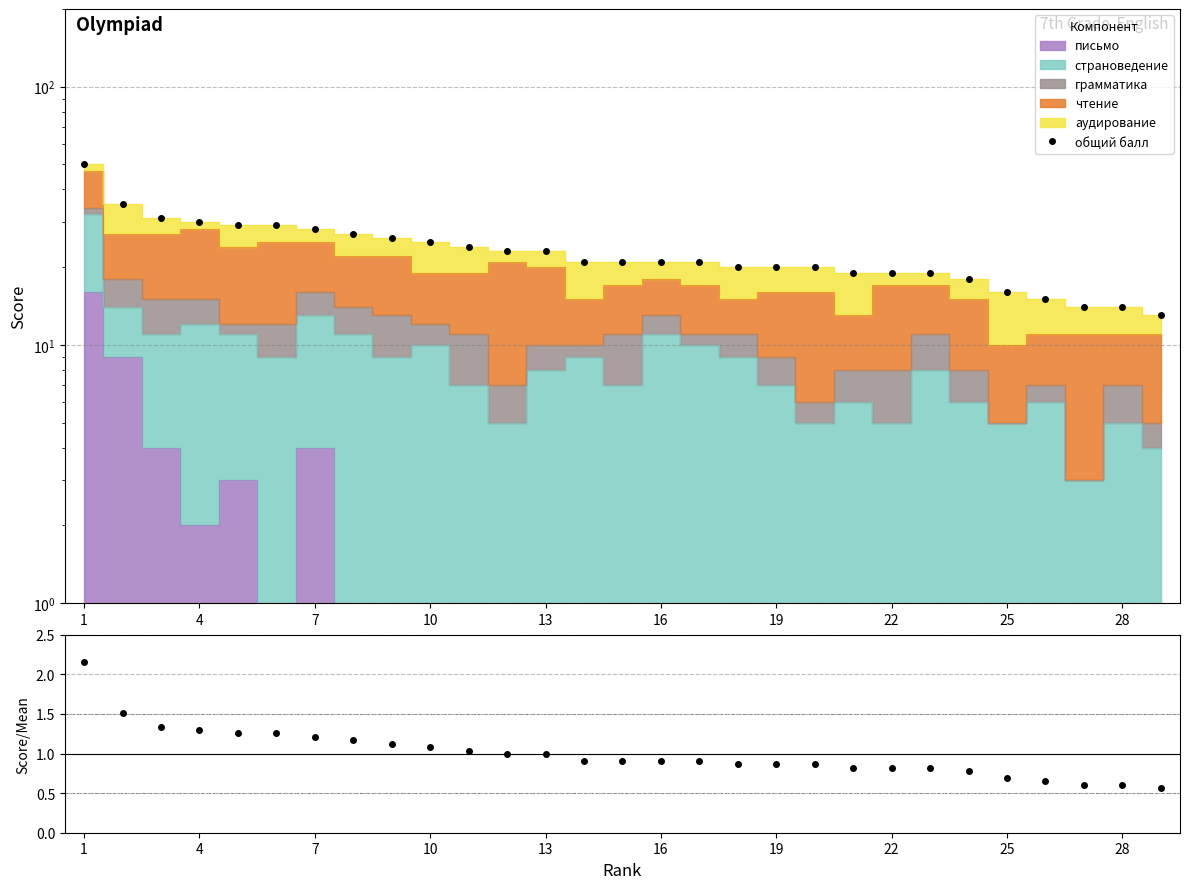

True or false: общий балл and Score/Mean cross at least once.

False